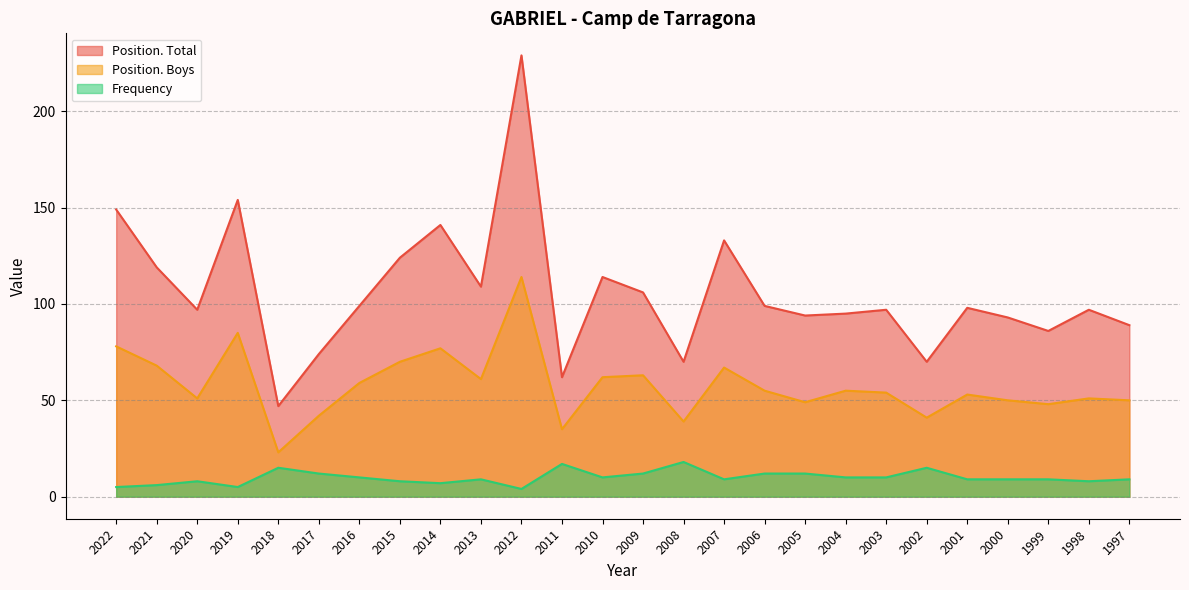

How many lines are shown in the chart?

3